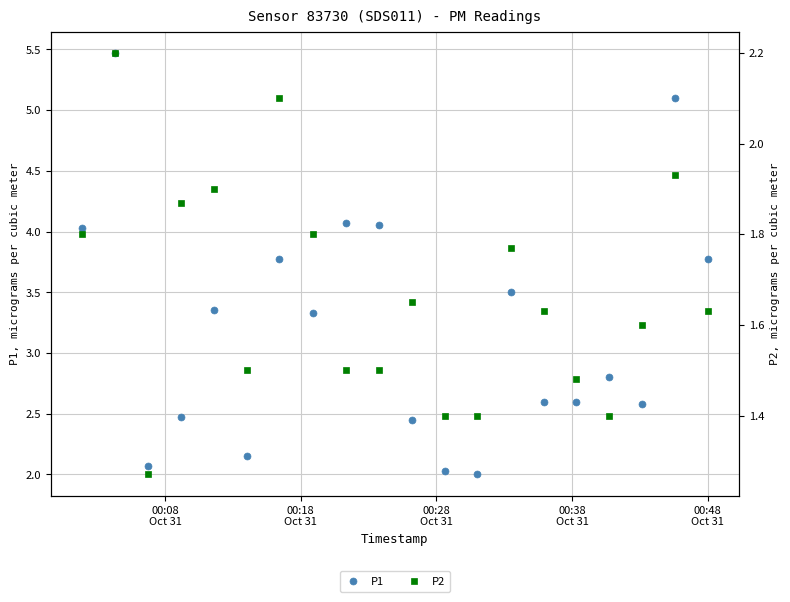

What is the highest value of the P1 series?

5.5